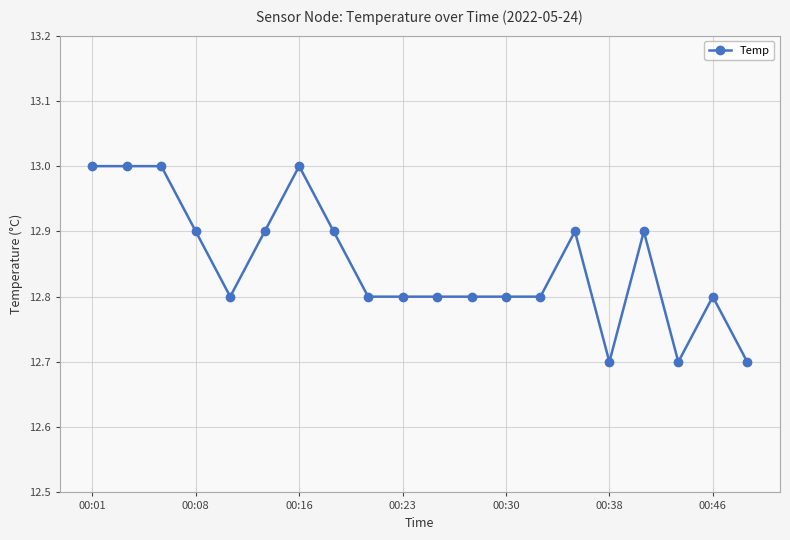

How many distinct data groups are displayed?

1